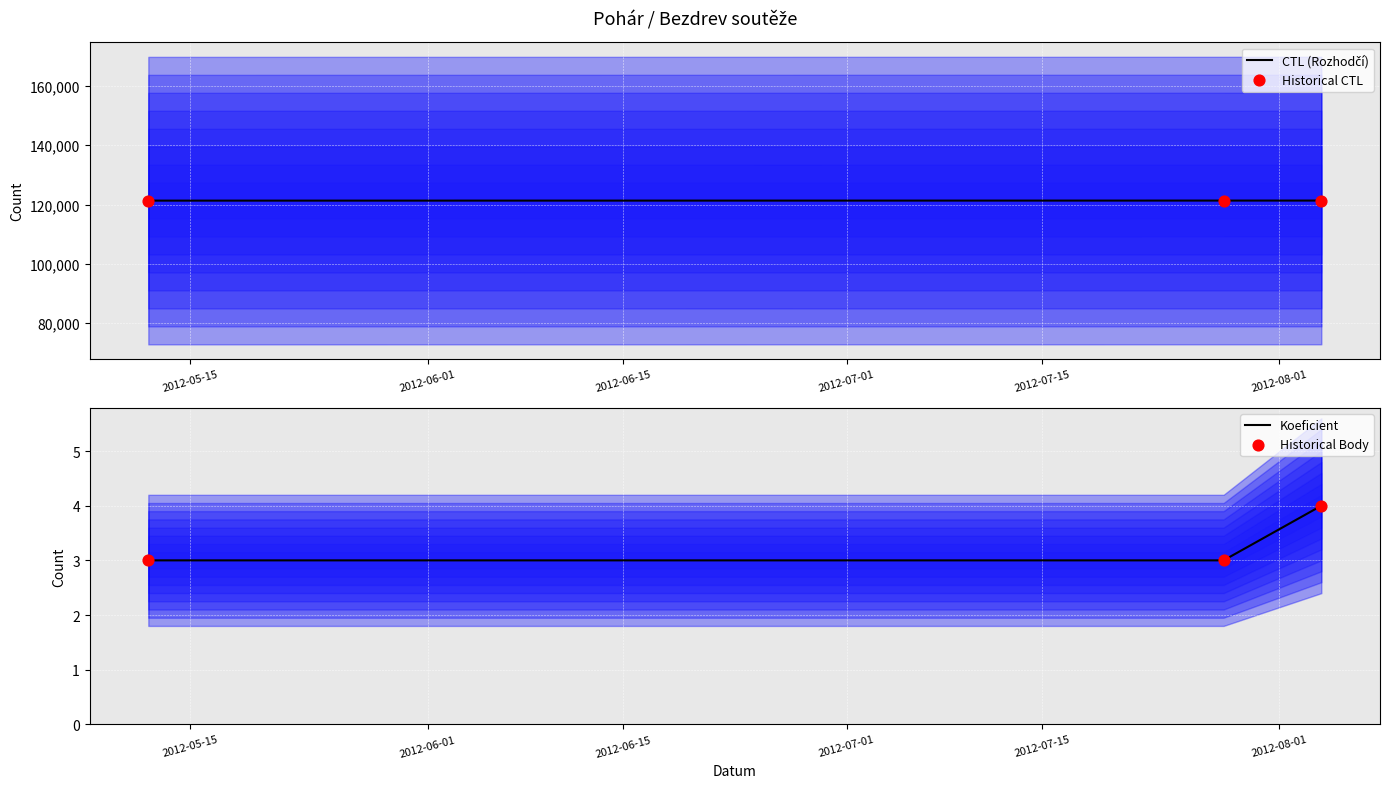

Which series has the largest total across all categories?

CTL (Rozhodčí)